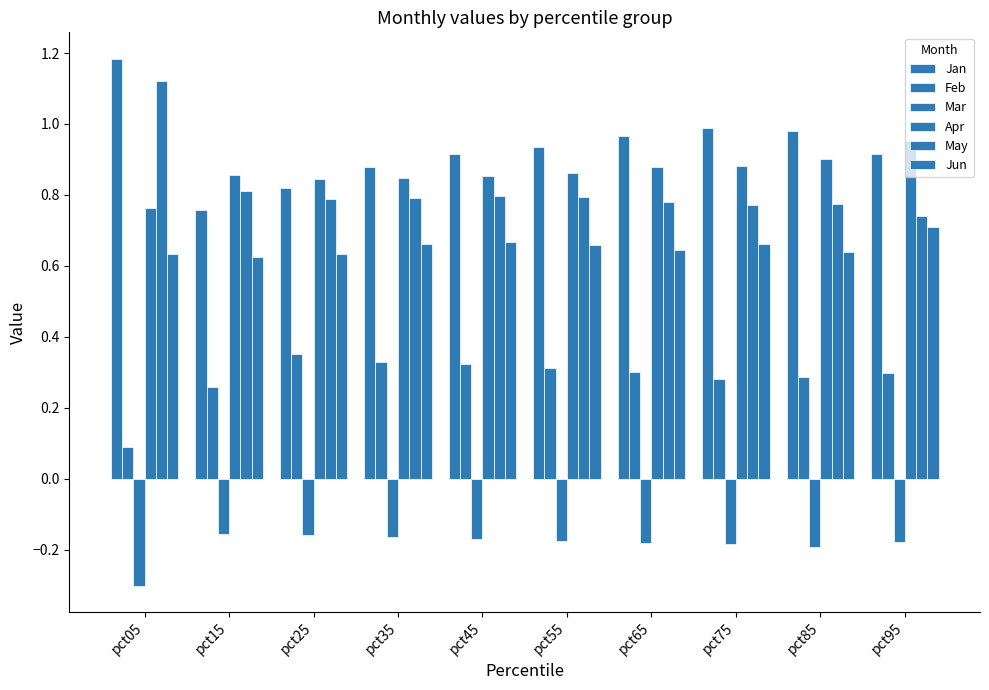

At which label does Jan reach its minimum?

pct15